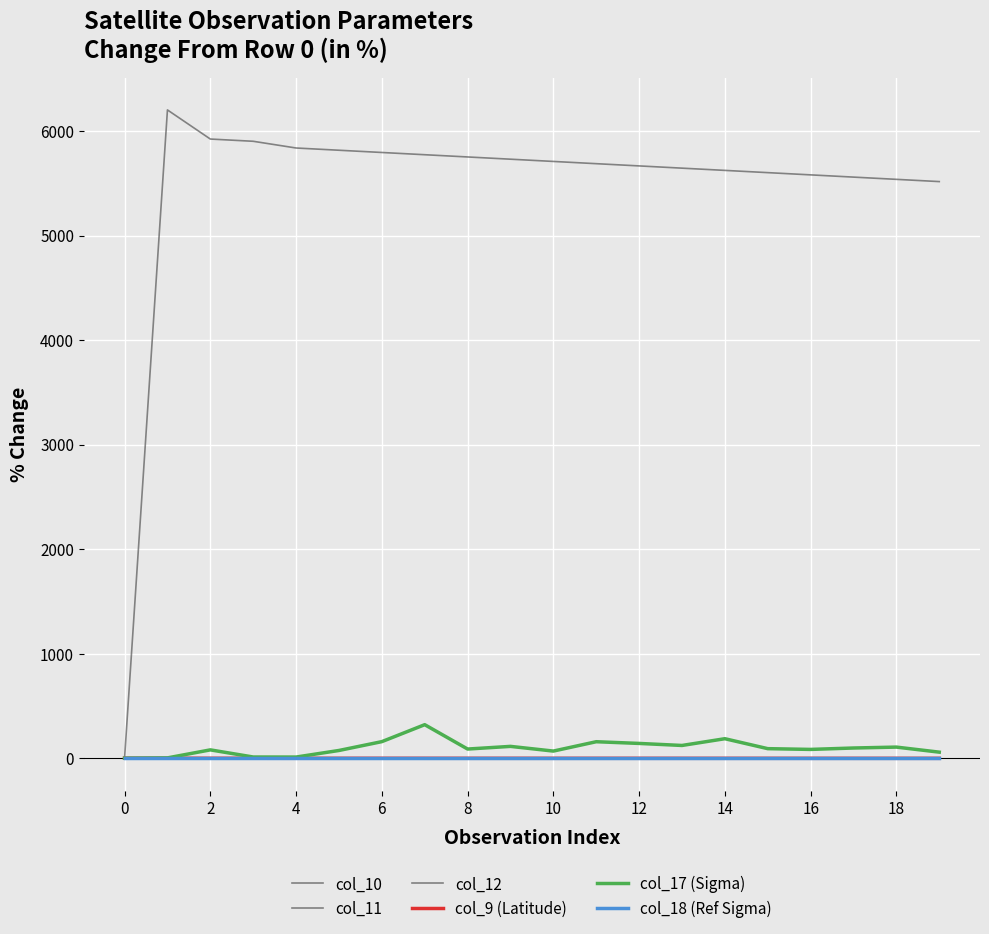

Reading left to right, extract all data points from this chart.

col_10: 0.0	0.3	0.9	0.9	1.0	1.1	1.1	1.2	1.2	1.3	1.3	1.4	1.4	1.4	1.5	1.5	1.6	1.6	1.6	1.7
col_11: 0.0	6202.5	5924.0	5902.6	5838.3	5816.9	5795.5	5774.1	5752.6	5731.2	5709.8	5688.4	5666.9	5645.5	5624.1	5602.7	5581.2	5559.8	5538.4	5517.0
col_12: 0.0	-0.0	-0.0	-0.0	-0.0	-0.0	-0.0	-0.0	-0.0	-0.0	-0.0	-0.0	-0.0	-0.0	-0.0	-0.0	-0.0	-0.0	-0.0	-0.0
col_9 (Latitude): 0.0	-0.2	-0.6	-0.6	-0.7	-0.8	-0.8	-0.8	-0.9	-0.9	-0.9	-0.9	-1.0	-1.0	-1.0	-1.1	-1.1	-1.1	-1.2	-1.2
col_17 (Sigma): 0.0	3.0	79.6	11.3	11.0	73.9	158.4	320.7	87.6	113.1	68.1	157.7	141.3	121.9	186.4	91.3	84.1	97.5	106.2	57.8
col_18 (Ref Sigma): 0.0	0.0	0.0	0.0	0.0	0.0	0.0	0.0	0.0	0.0	0.0	0.0	0.0	0.0	0.0	0.0	0.0	0.0	0.0	0.0